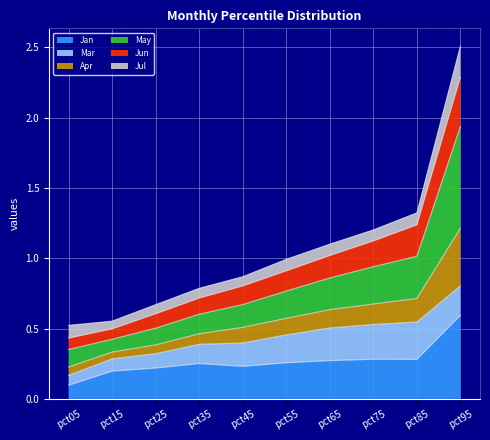

True or false: May has more than 2 interior local peaks.

False